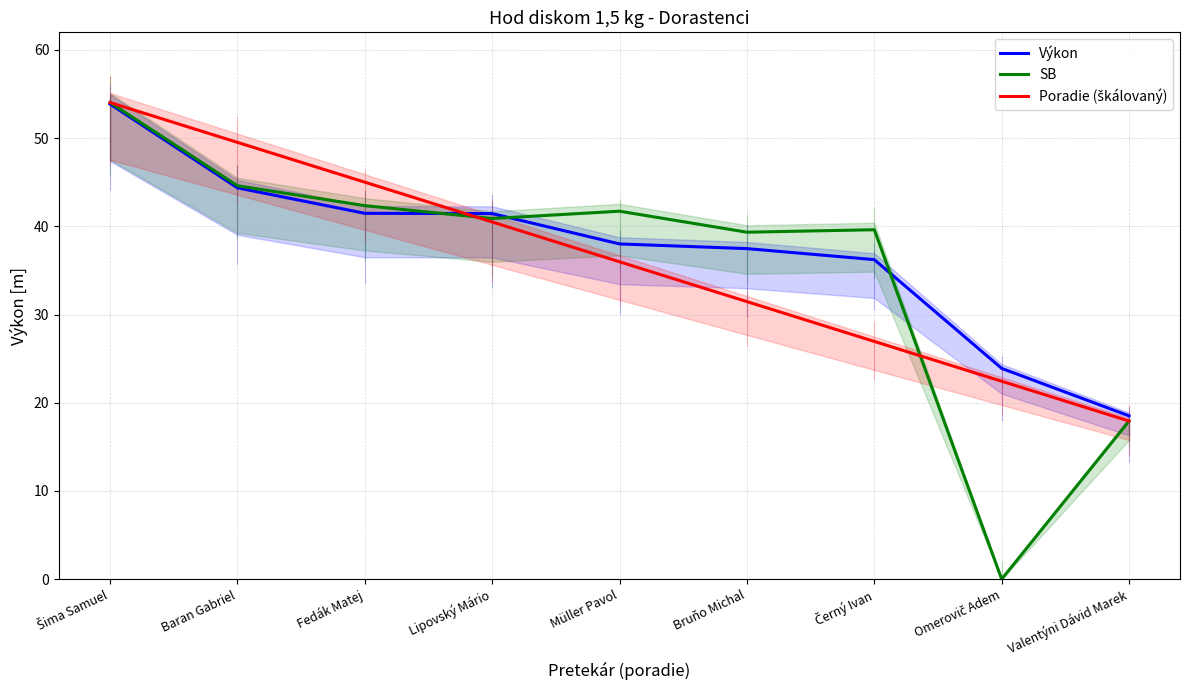

What is the spread (max minus min) of values at Bruňo Michal?

7.9